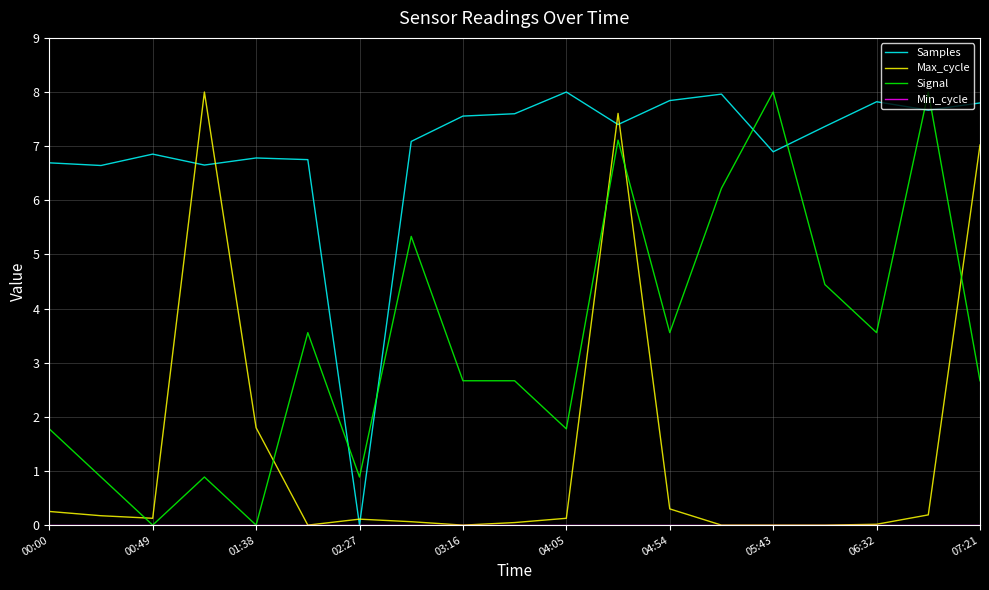

What is the highest value of the Samples series?

8.0